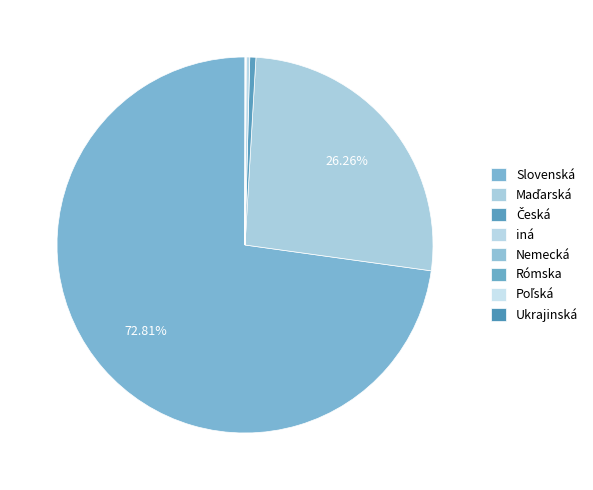

How many segments does this pie chart have?

8